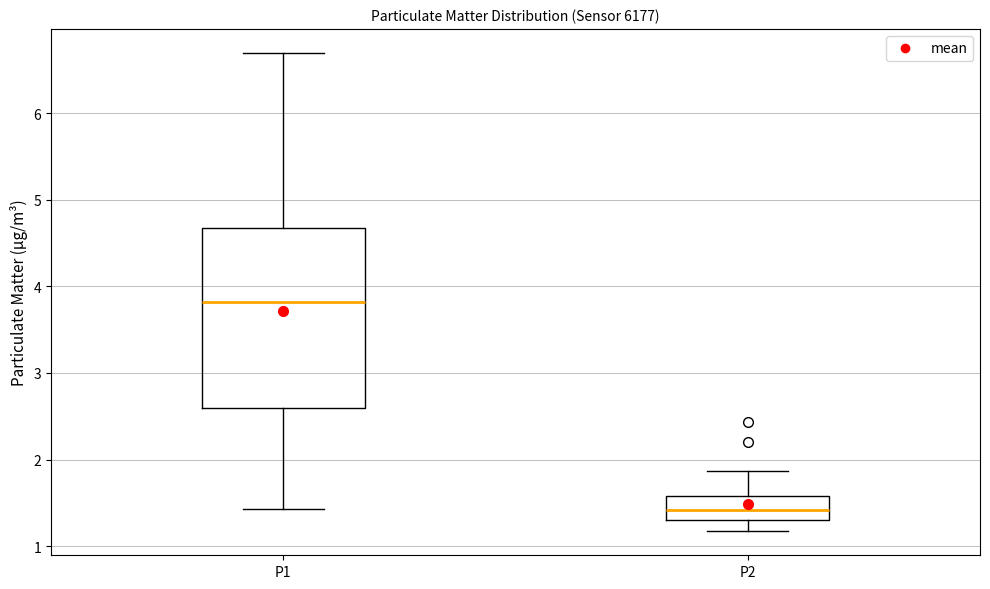

Which box's median line is the highest?

P1